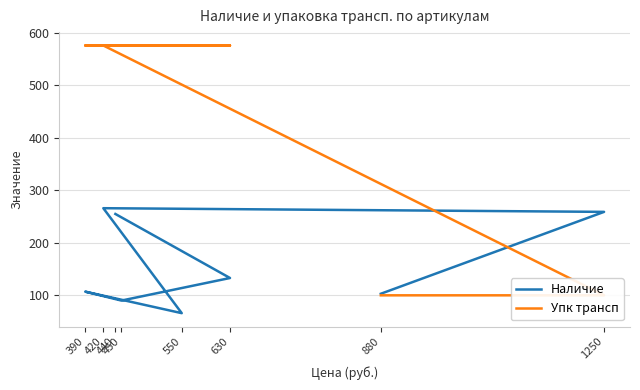

Which series has the widest spread of values?

Упк трансп